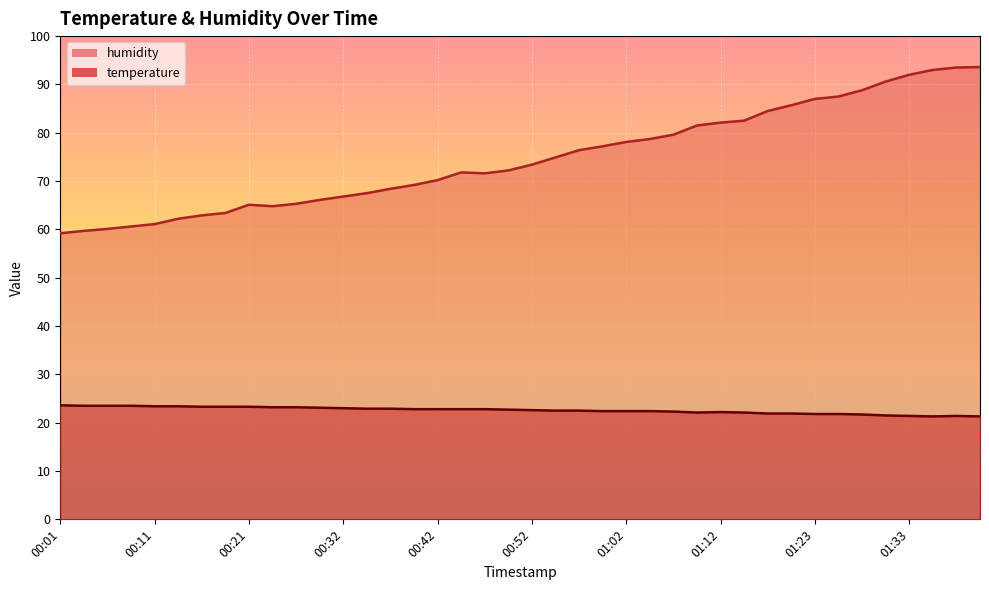

Is it true that humidity equals 29.0 at 00:54?

False